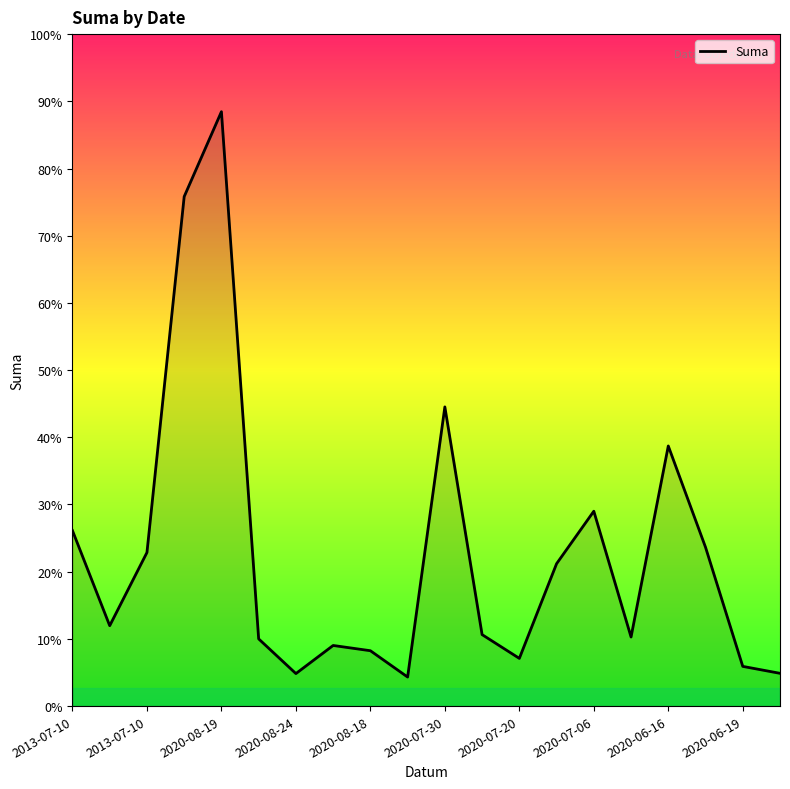

At which category does the data reach its first local peak?

2020-08-19